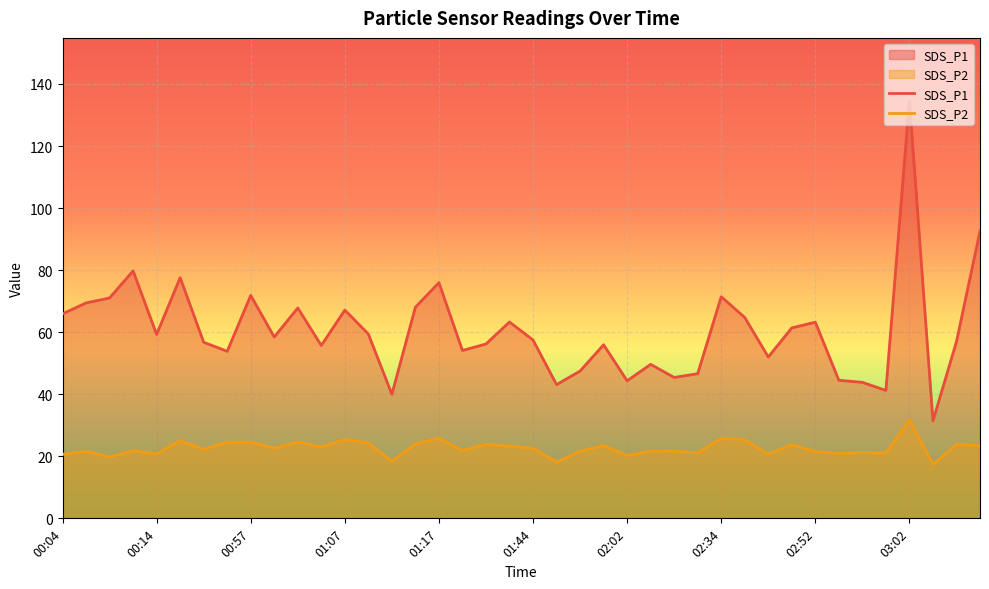

How many values in the SDS_P2 series are below 22?

19